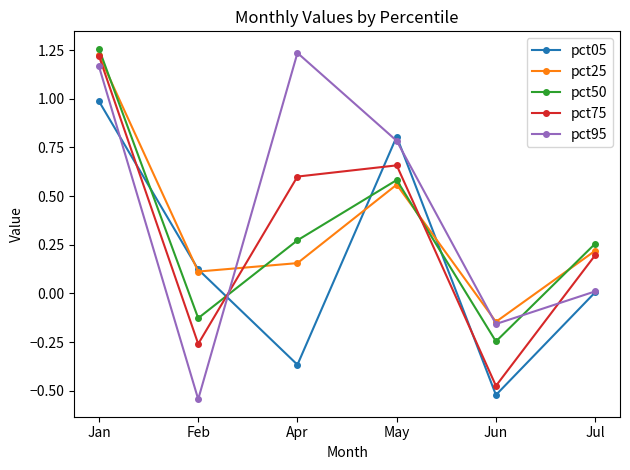

What position from the left is Jun?

5